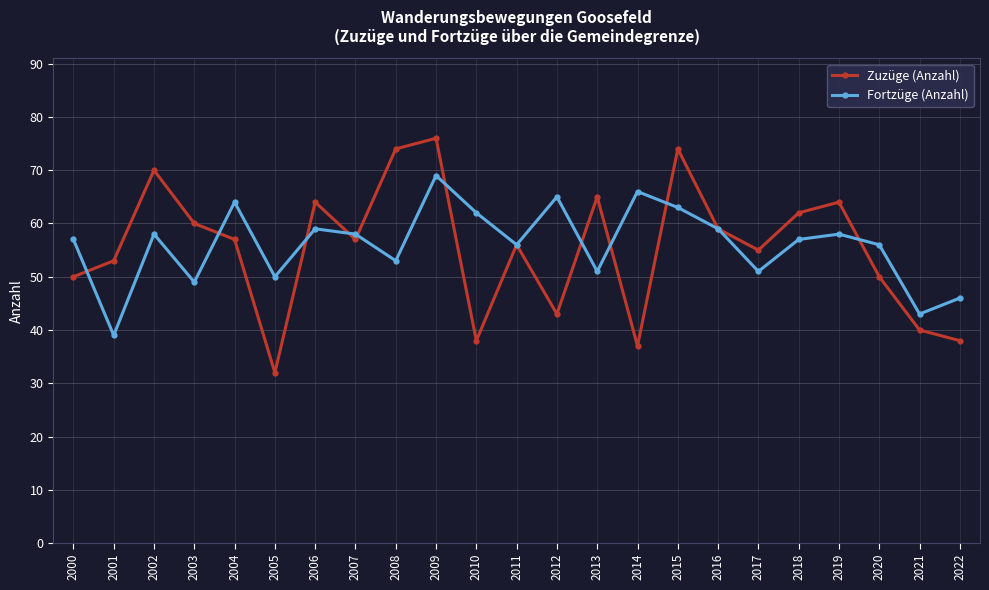

At which category does Zuzüge (Anzahl) reach its first local peak?

2002